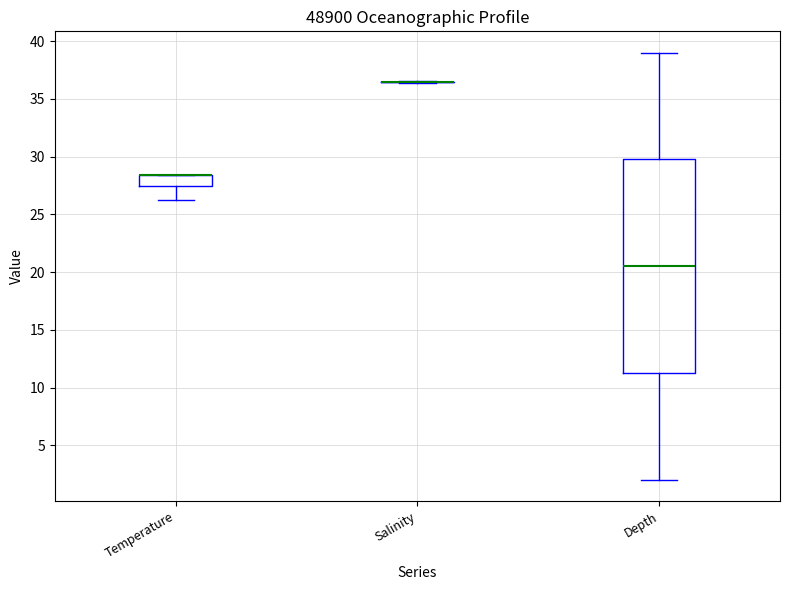

Which box is the tallest, from its lower edge to its upper edge?

Depth